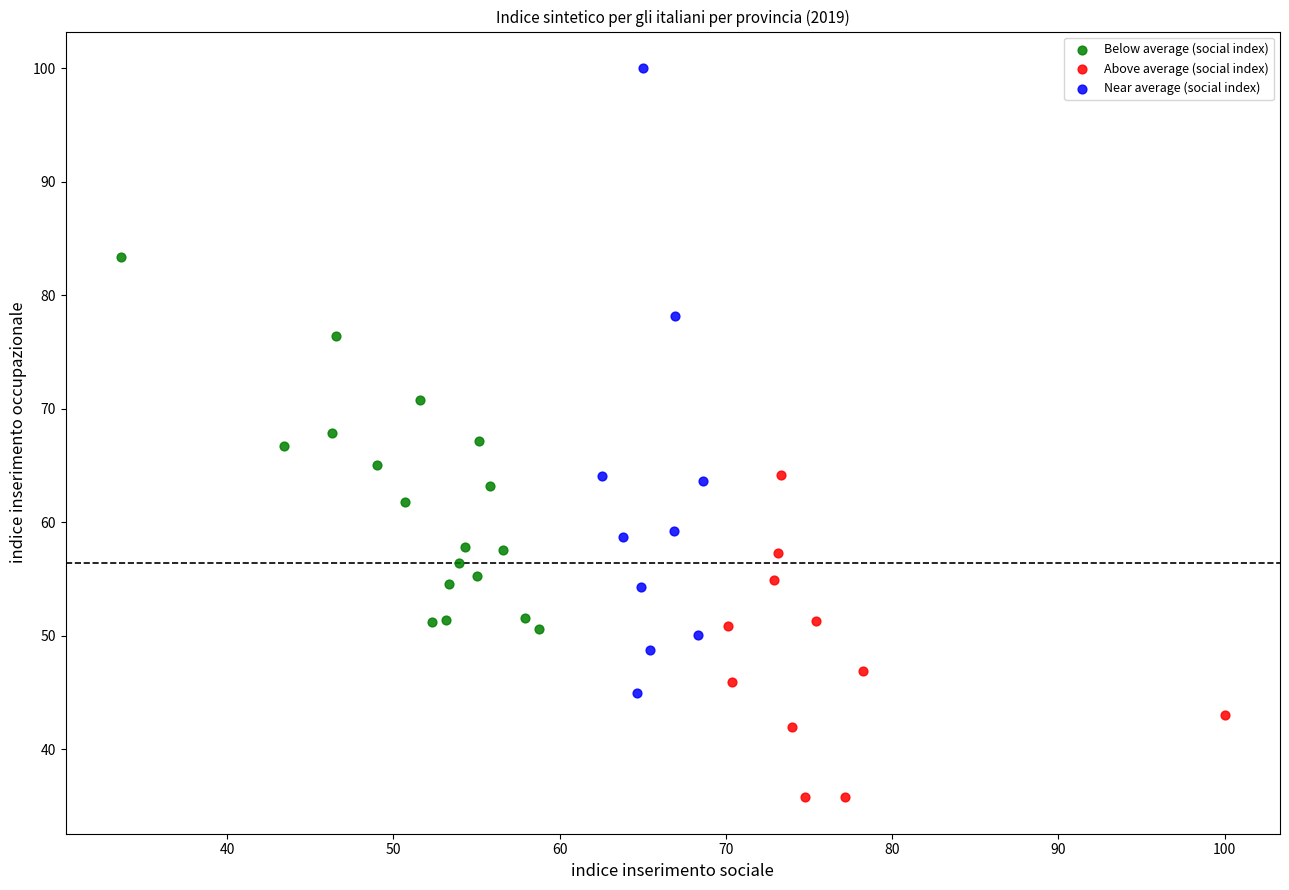

What are all the series names shown in the legend?

Below average (social index), Above average (social index), Near average (social index)